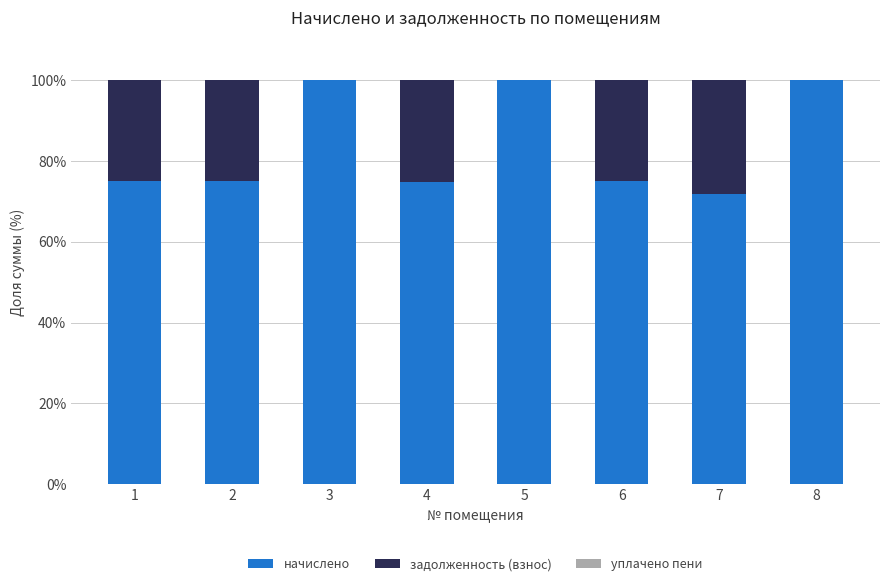

What is the maximum value for начислено?

100.0